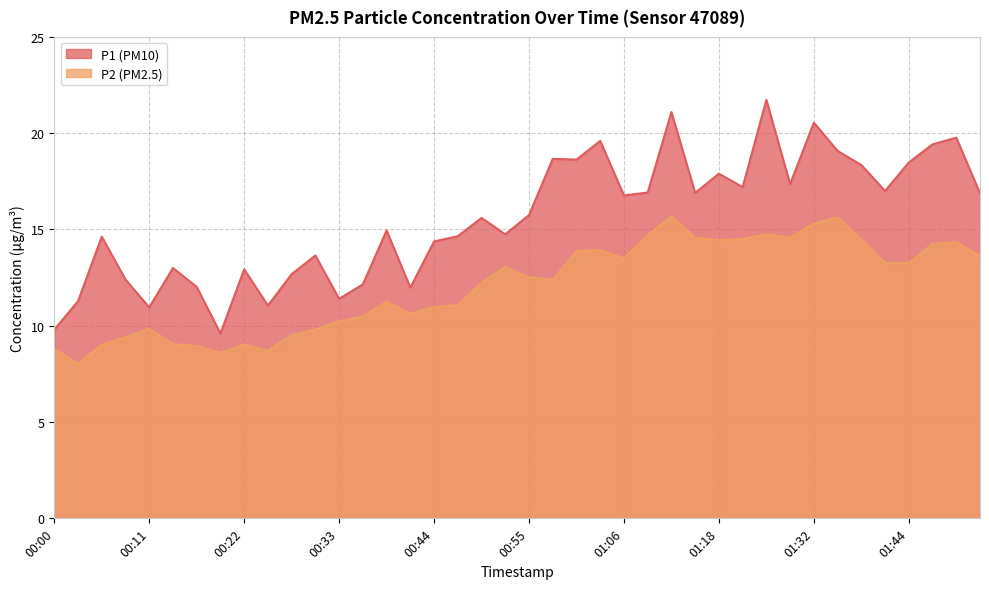

What is the minimum value for P1?

9.6